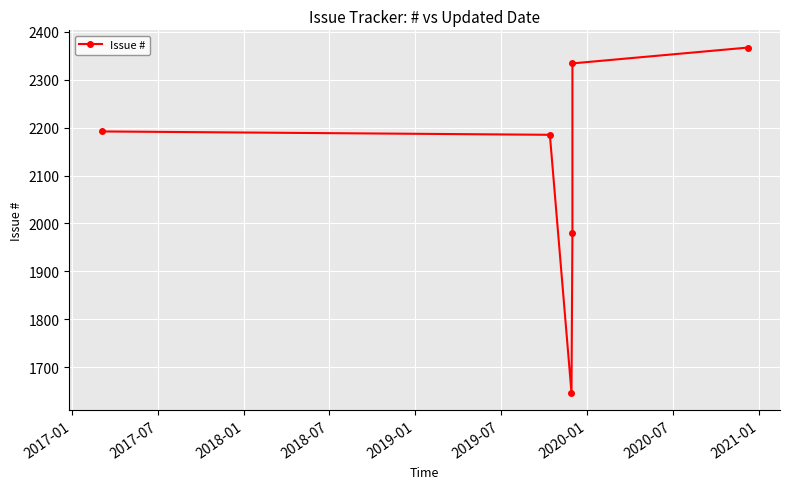

List the labels in order of value, largest first.

2019-07, 2019-01, 2017-01, 2017-07, 2018-07, 2018-01